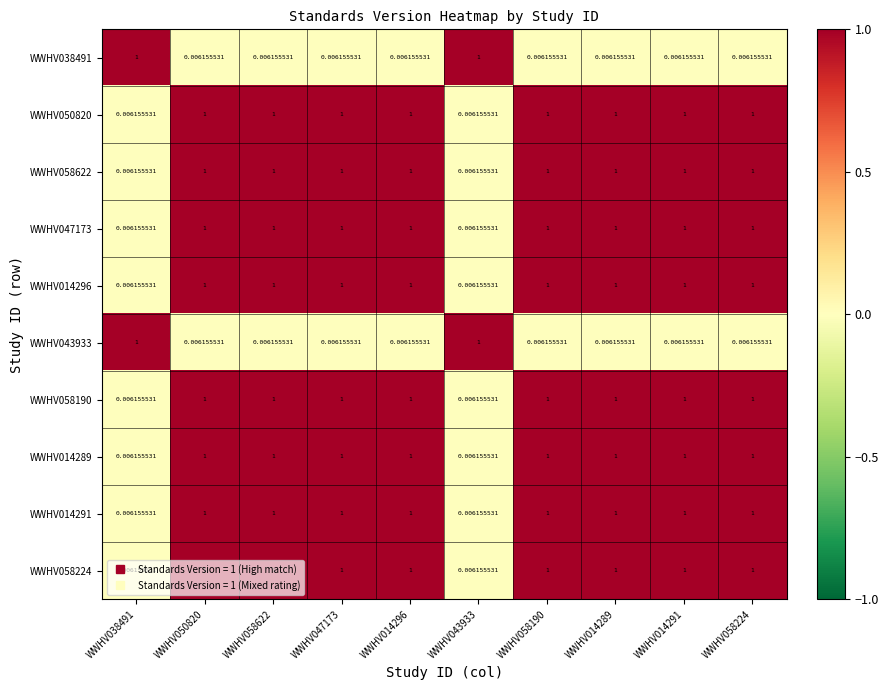

Is the value of WWHV050820 at WWHV058190 greater than the value of WWHV014291 at WWHV043933?

Yes